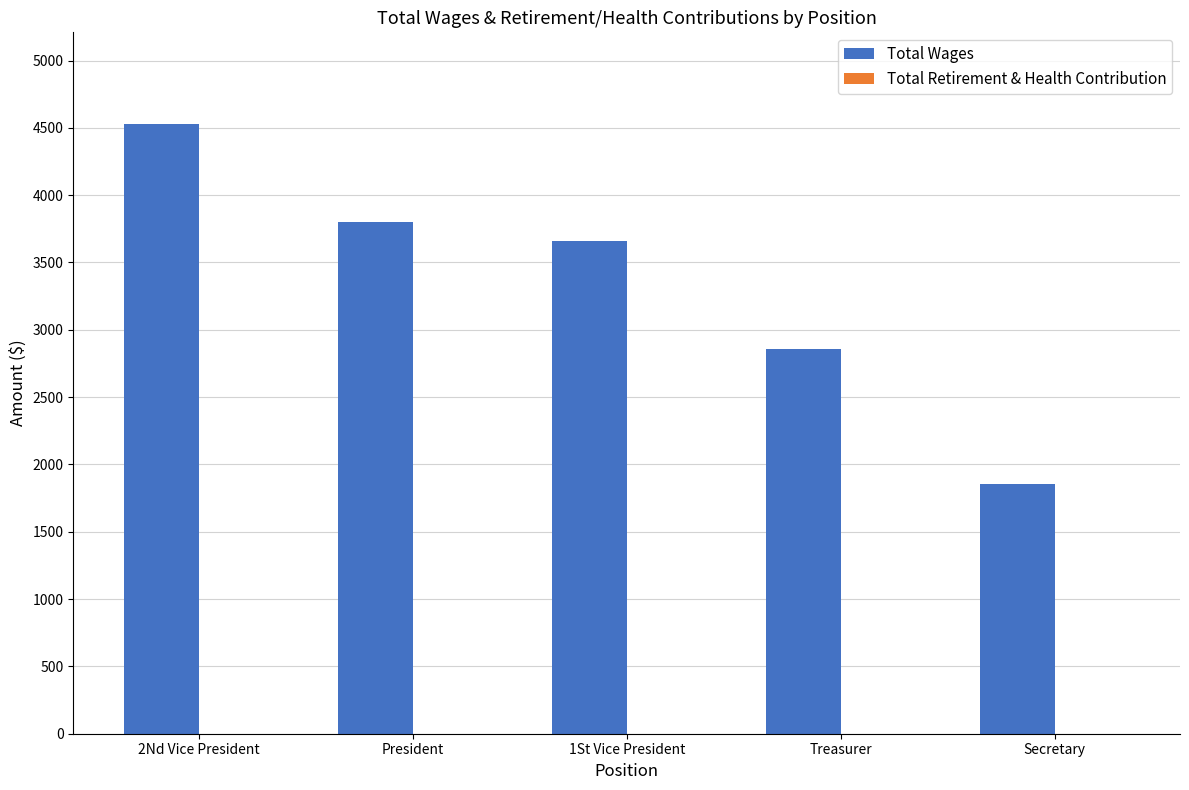

What is the label of the 2nd bar from the left?

President